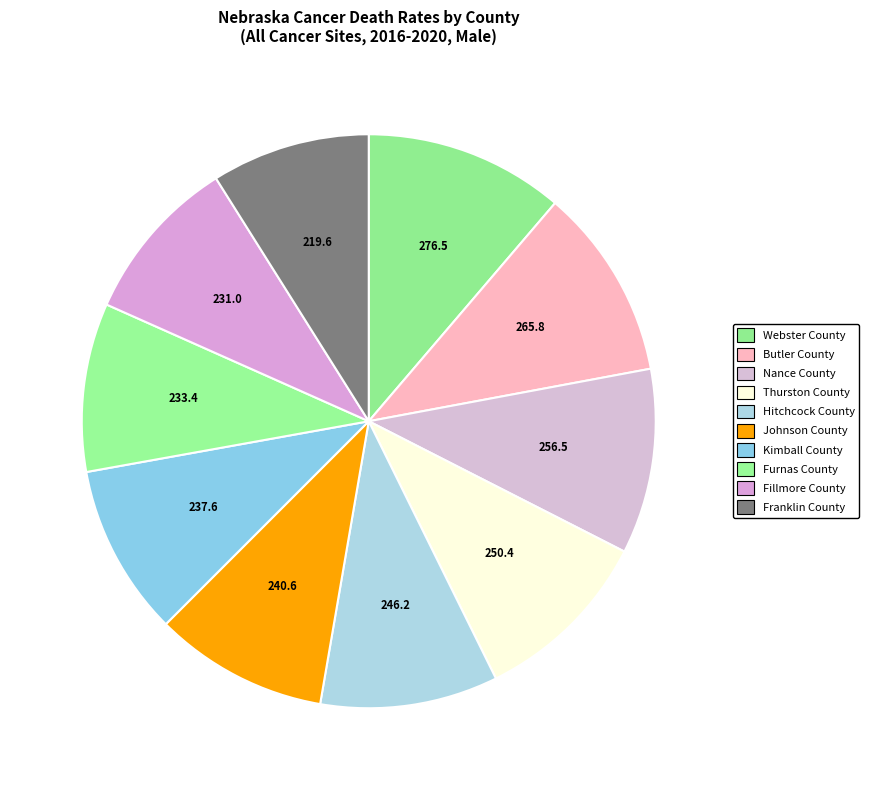

Is it true that Butler County is 20% of the pie?

False